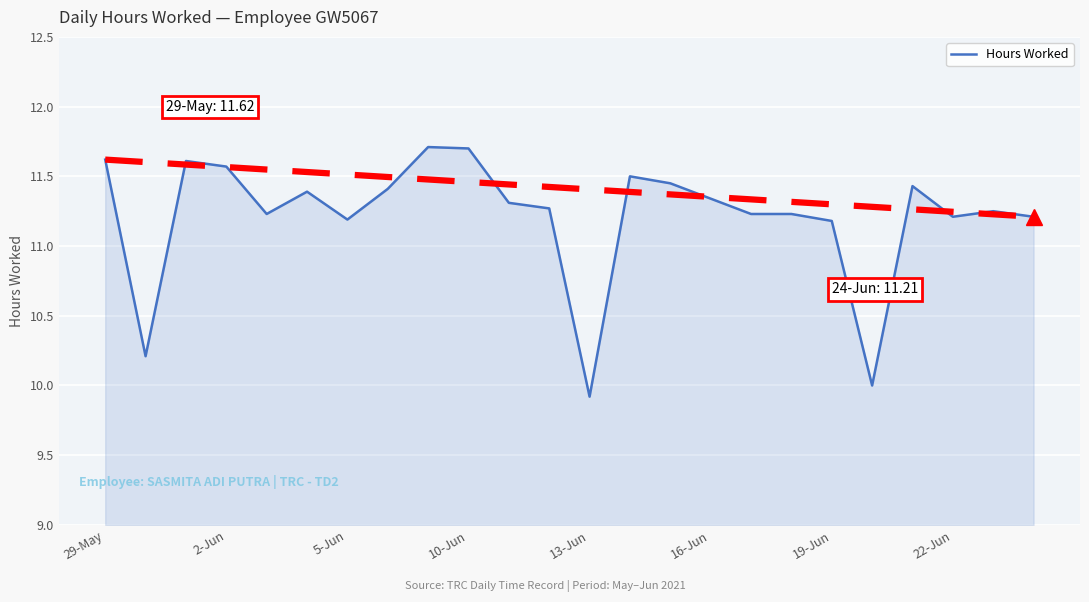

What is the greatest value displayed?

11.7